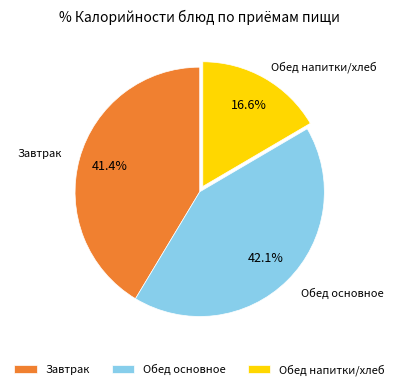

What is the smallest slice in the pie chart?

Обед напитки/хлеб